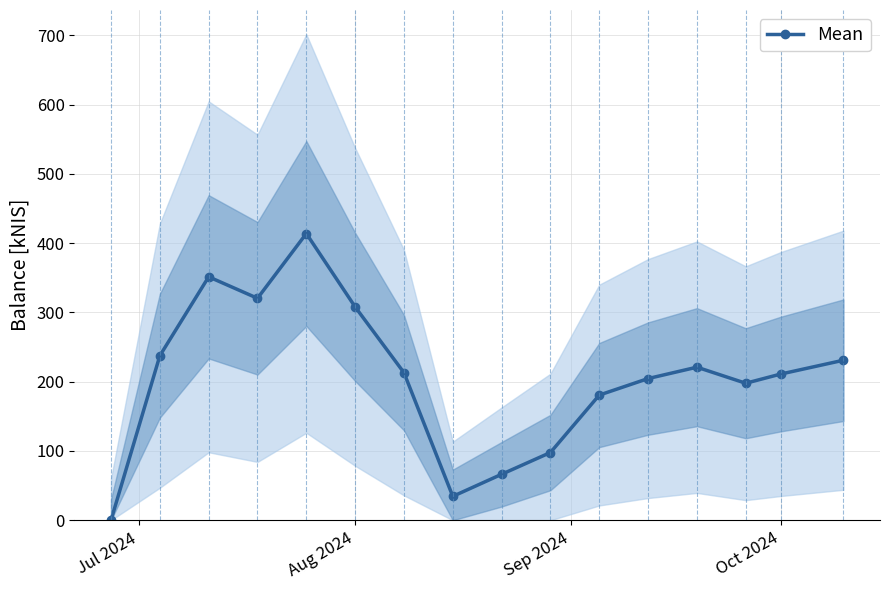

What is the highest value of the Mean series?

413.9